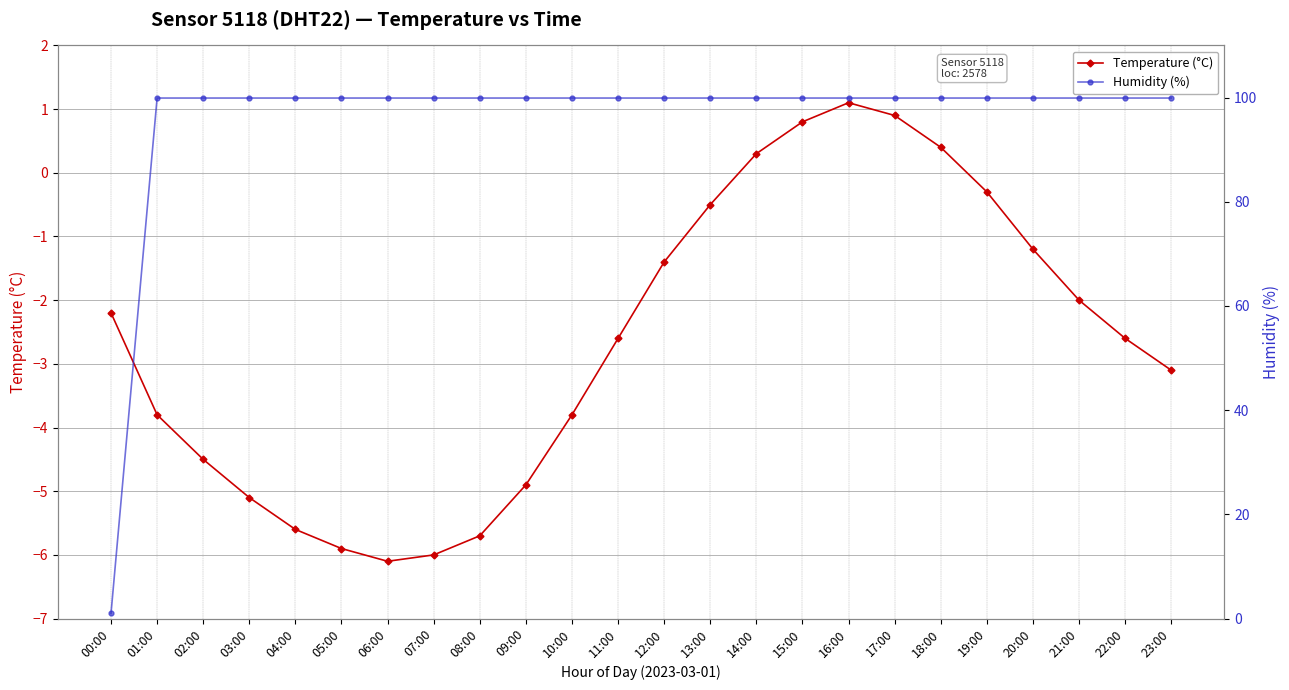

What is the value of the Temperature (°C) point at the 4th from the left?

-5.1